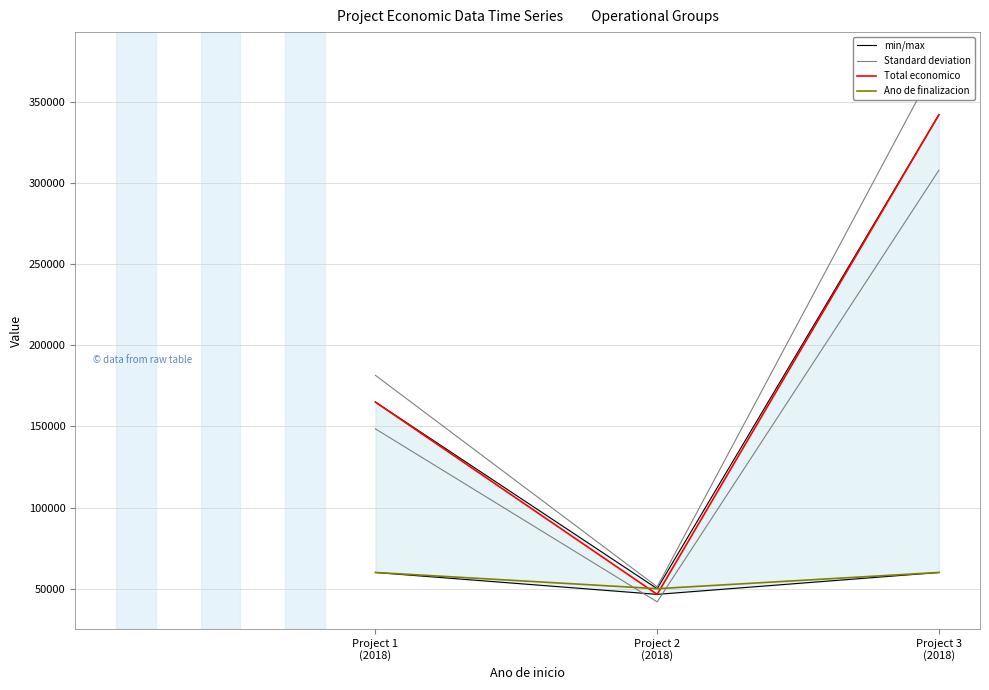

What is the approximate value of Total economico at Project 1
(2018)?

165000.0